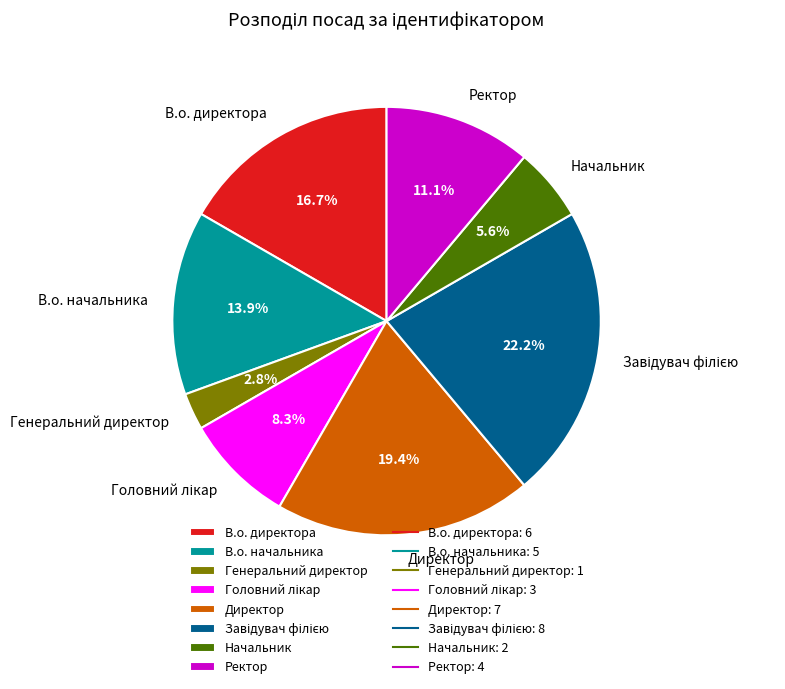

What percentage is NOT represented by В.о. начальника?

86.1%